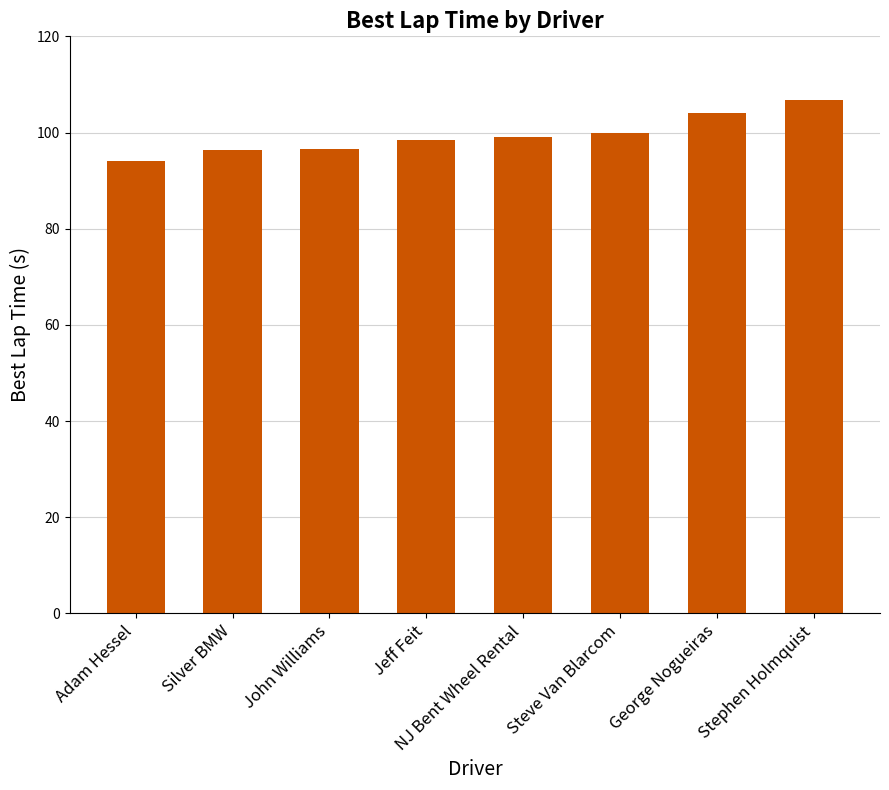

What position from the left is George Nogueiras?

7